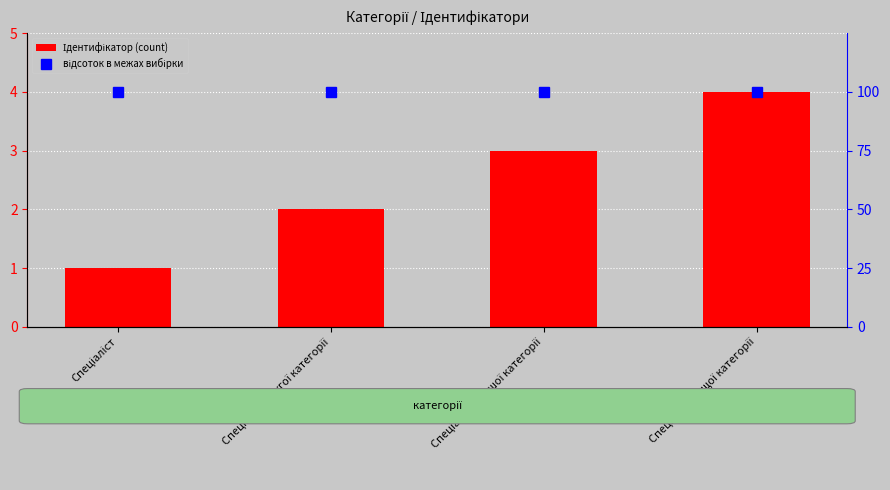

What is the sum of all відсоток в межах вибірки values?

400